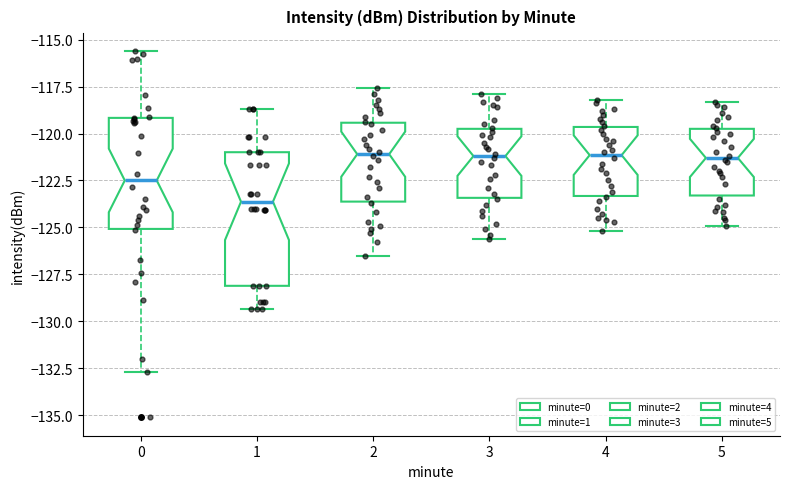

Where does the lower whisker of the box at x = 2 end on the y-axis? The values are not printed on the chart, so give them approximately, as read against the axis.

-126.5